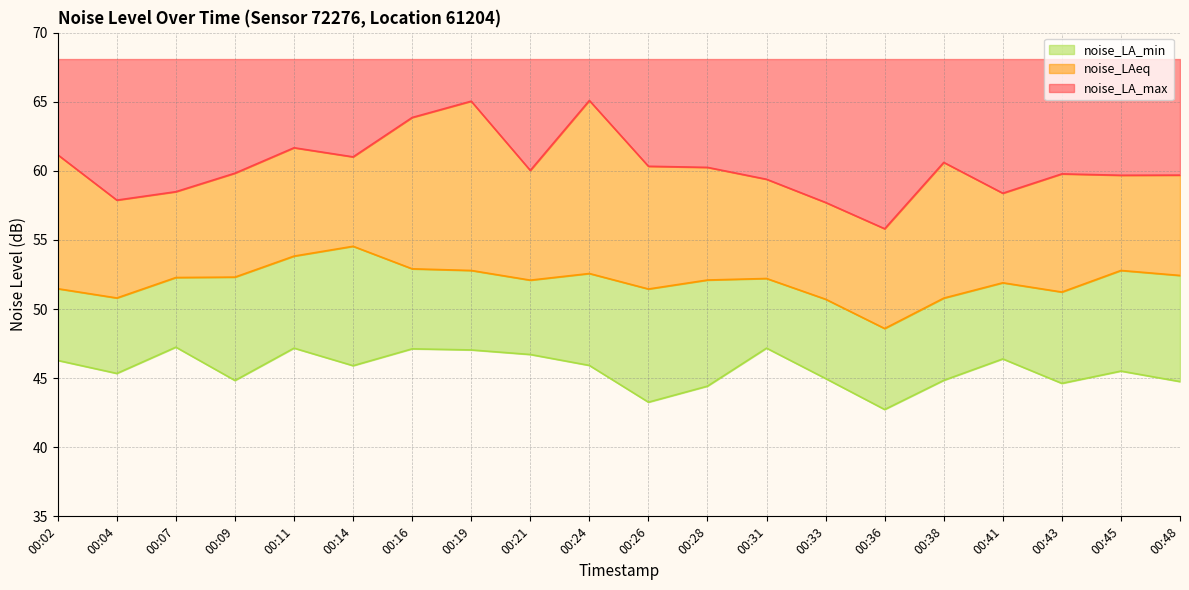

What is the minimum value for noise_LA_max?

55.8